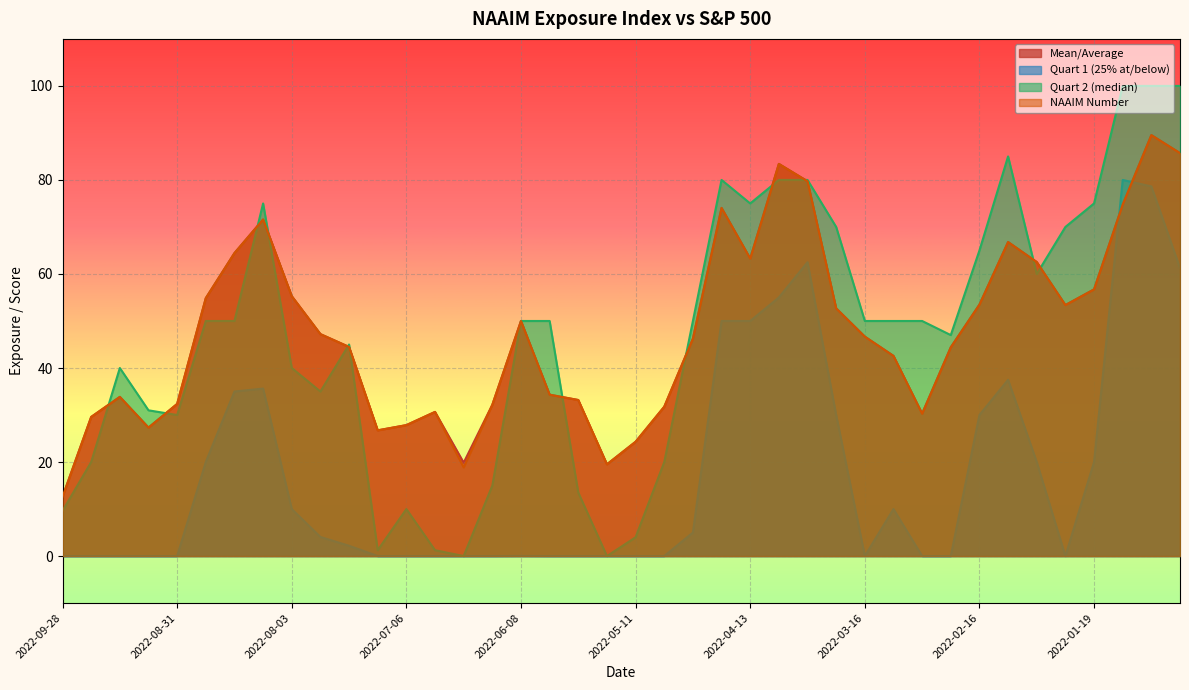

List the labels in order of Mean/Average value, smallest first.

2022-09-28, 2022-05-18, 2022-06-22, 2022-05-11, 2022-07-13, 2022-09-07, 2022-07-06, 2022-09-21, 2022-03-02, 2022-06-29, 2022-05-04, 2022-06-15, 2022-08-31, 2022-05-25, 2022-09-14, 2022-06-01, 2022-03-09, 2022-02-23, 2022-07-20, 2022-04-27, 2022-03-16, 2022-07-27, 2022-06-08, 2022-03-23, 2022-01-26, 2022-02-16, 2022-08-24, 2022-08-03, 2022-01-19, 2022-02-02, 2022-04-13, 2022-08-17, 2022-02-09, 2022-08-10, 2022-04-20, 2022-01-12, 2022-03-30, 2022-04-06, 2021-12-29, 2022-01-05